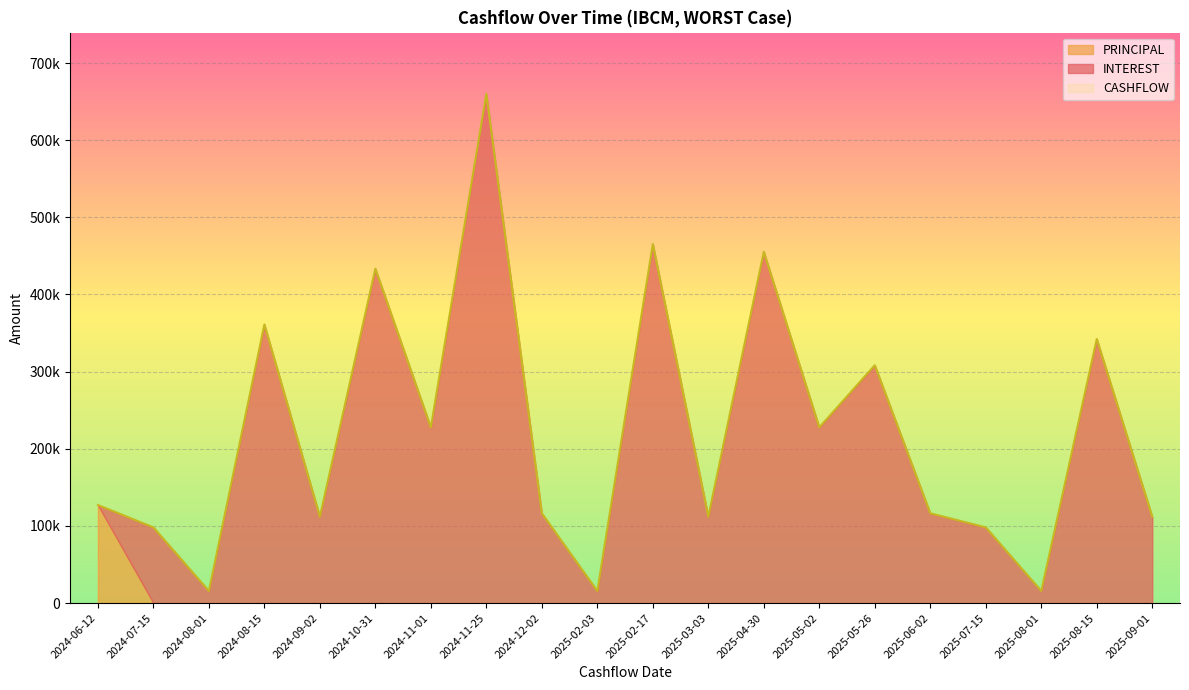

True or false: INTEREST has a value of 111964.2 at 2025-09-01.

True